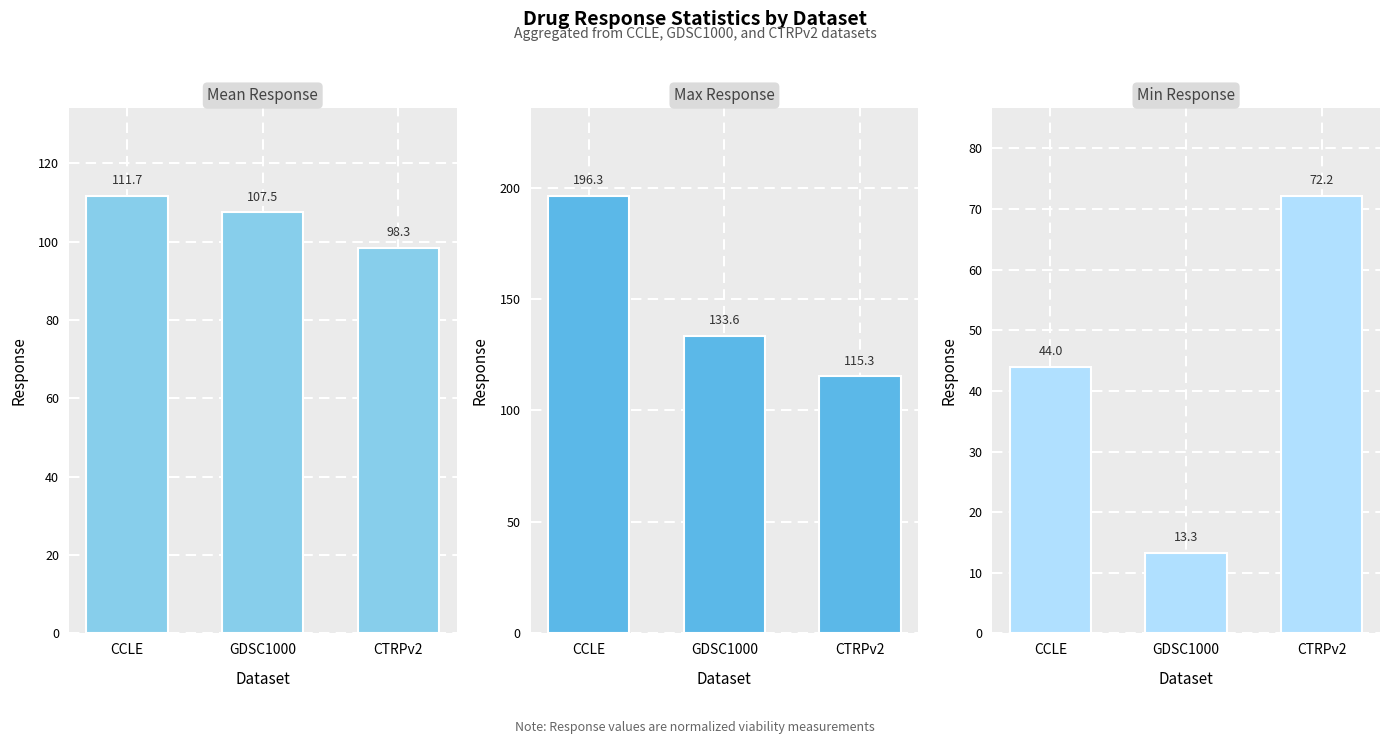

The value of Mean Response at CTRPv2 is 98.3. True or false?

True